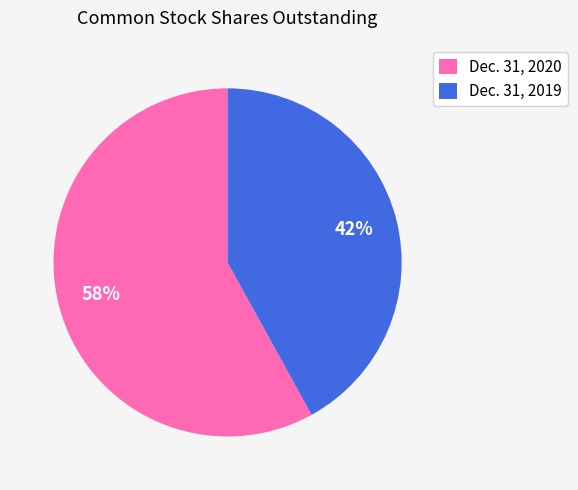

To the nearest percent, what is the combined percentage of Dec. 31, 2020 and Dec. 31, 2019?

100%